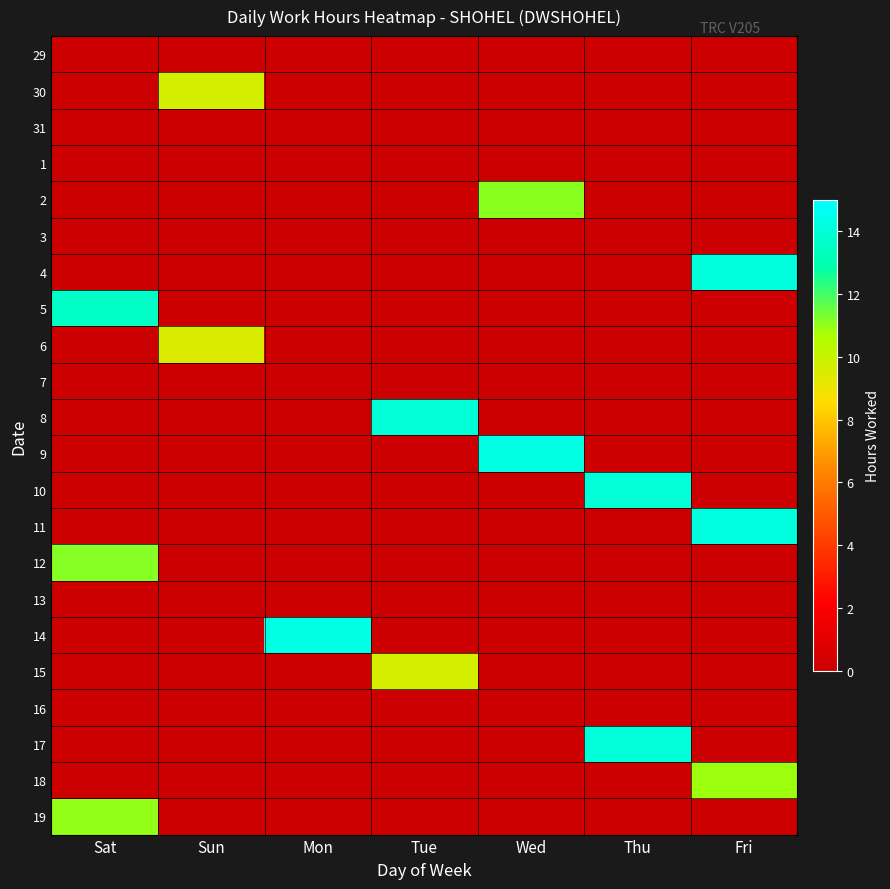

At which category is the sum across all series the highest?

Fri